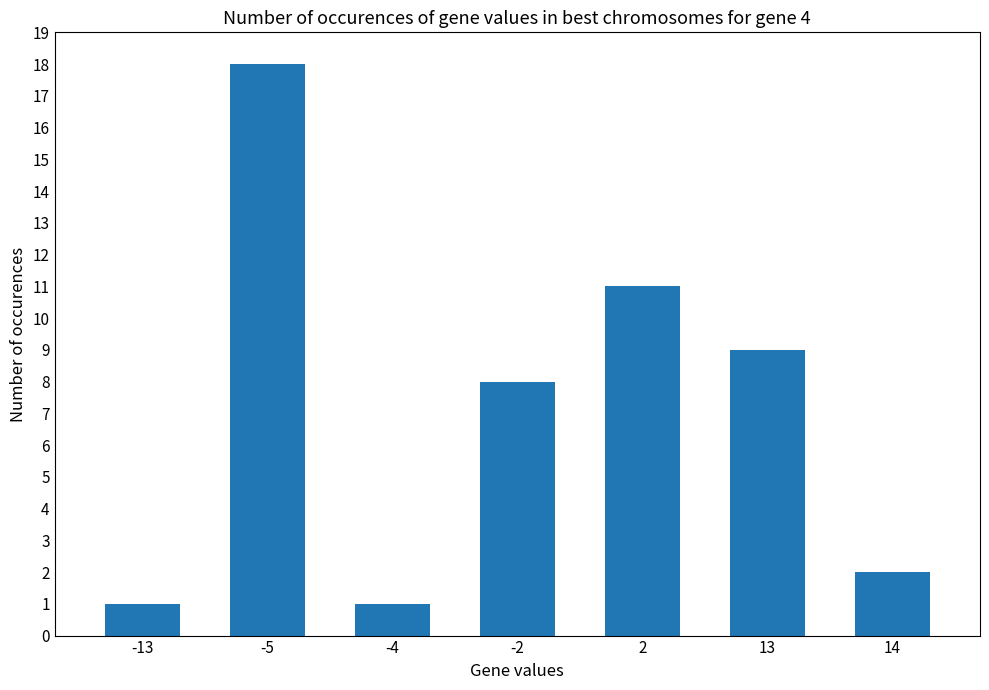

The value at -5 is 8. True or false?

False